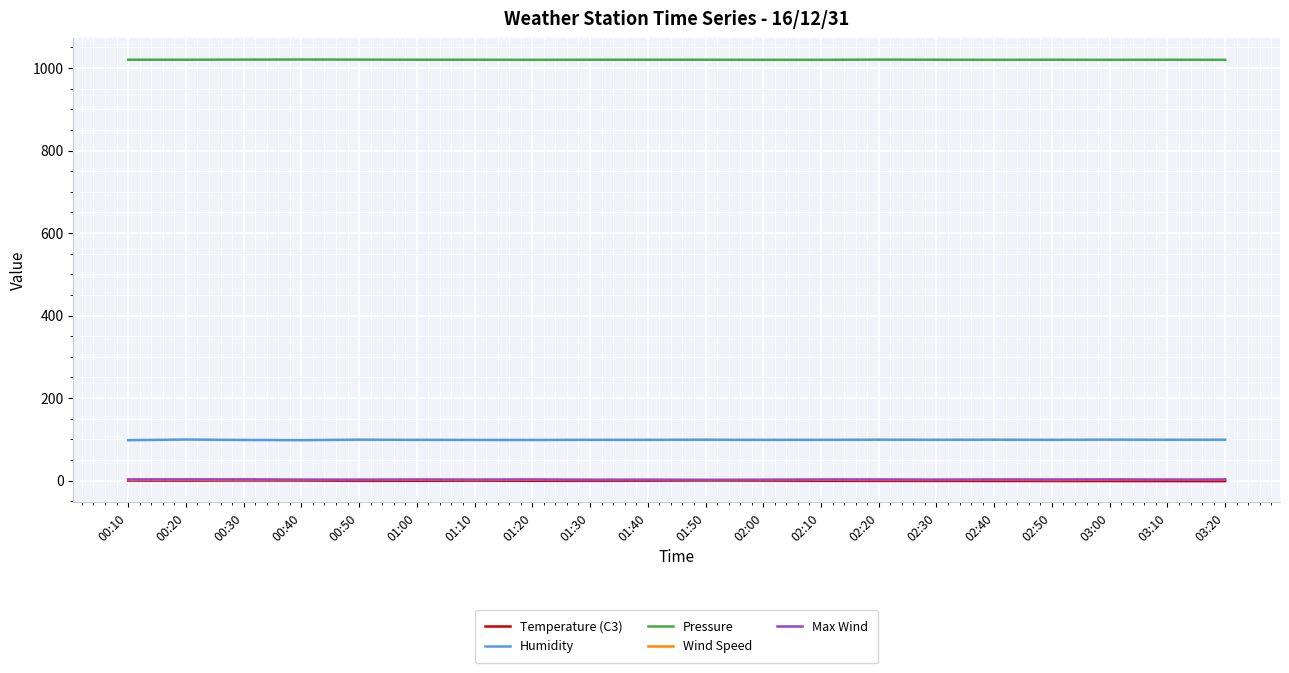

Which series has the largest total across all categories?

Pressure